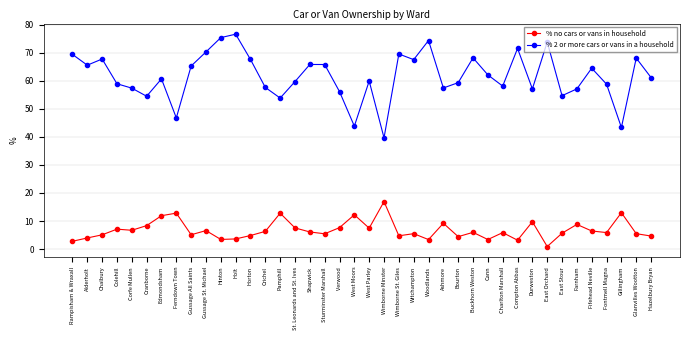

At Cranborne, list the series in order from largest to smallest.

% 2 or more cars or vans in a household, % no cars or vans in household